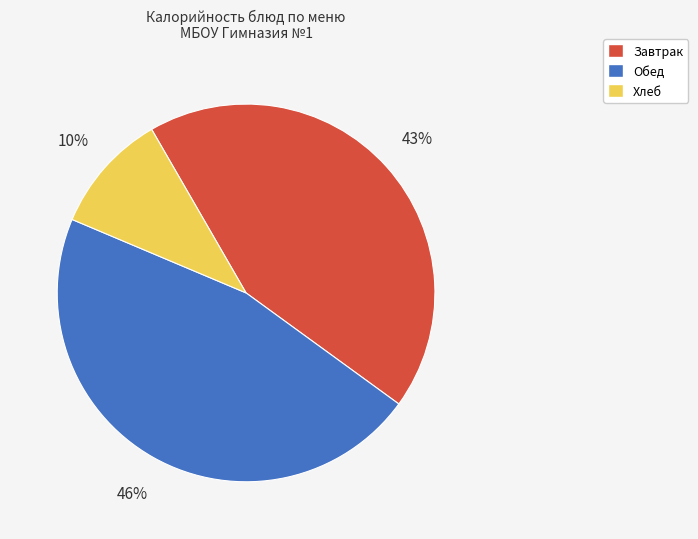

Is the sum of Завтрак and Хлеб greater than half?

Yes